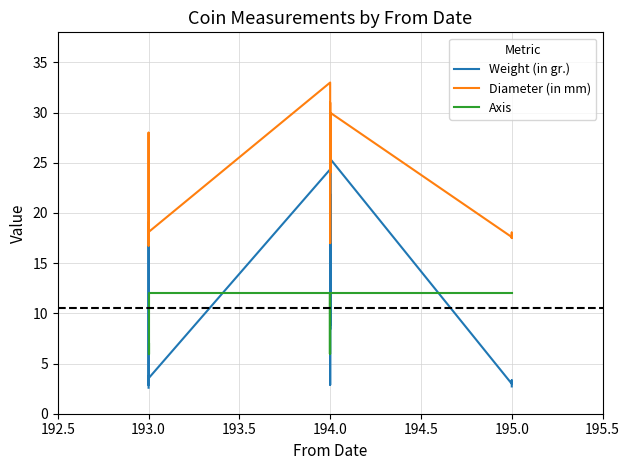

At 194.0, list the series in order from largest to smallest.

Diameter (in mm), Weight (in gr.), Axis